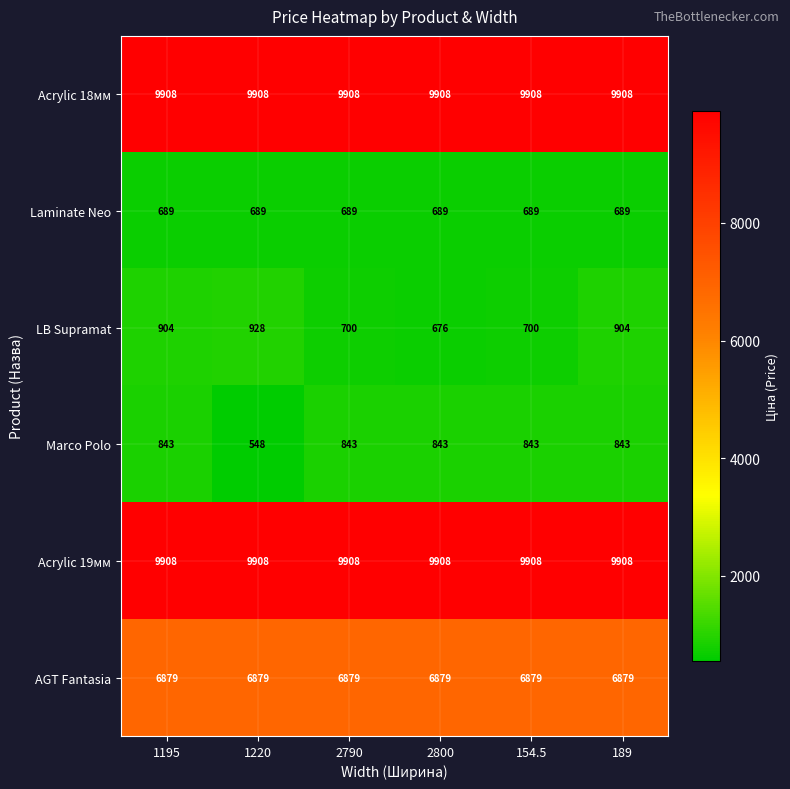

Is the value of Marco Polo at 154.5 greater than the value of Acrylic 18мм at 2800?

No